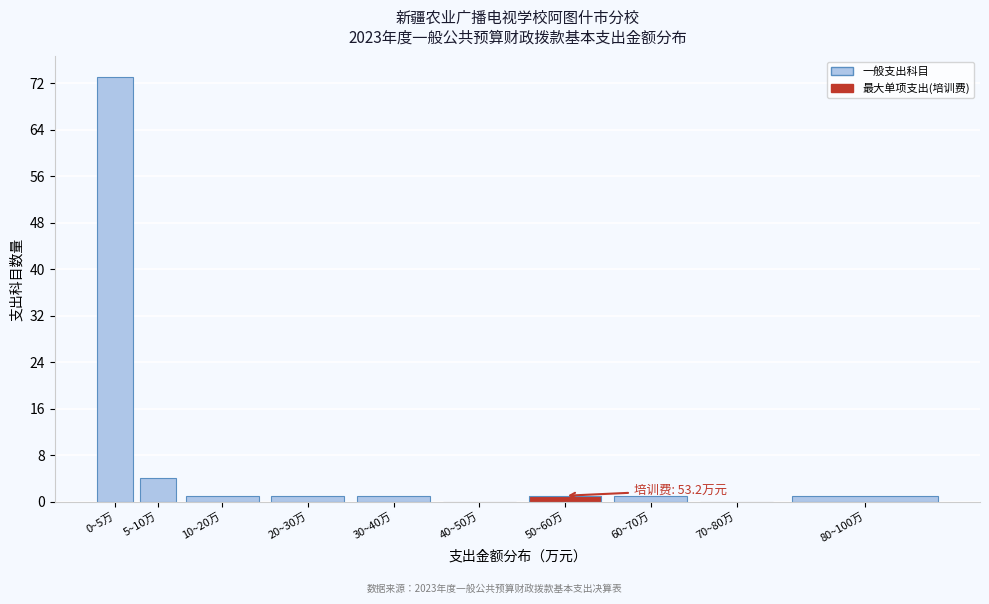

Reading left to right, what are all the values shown in this chart?

0~5万=73	5~10万=4	10~20万=1	20~30万=1	30~40万=1	40~50万=0	50~60万=1	60~70万=1	70~80万=0	80~100万=1